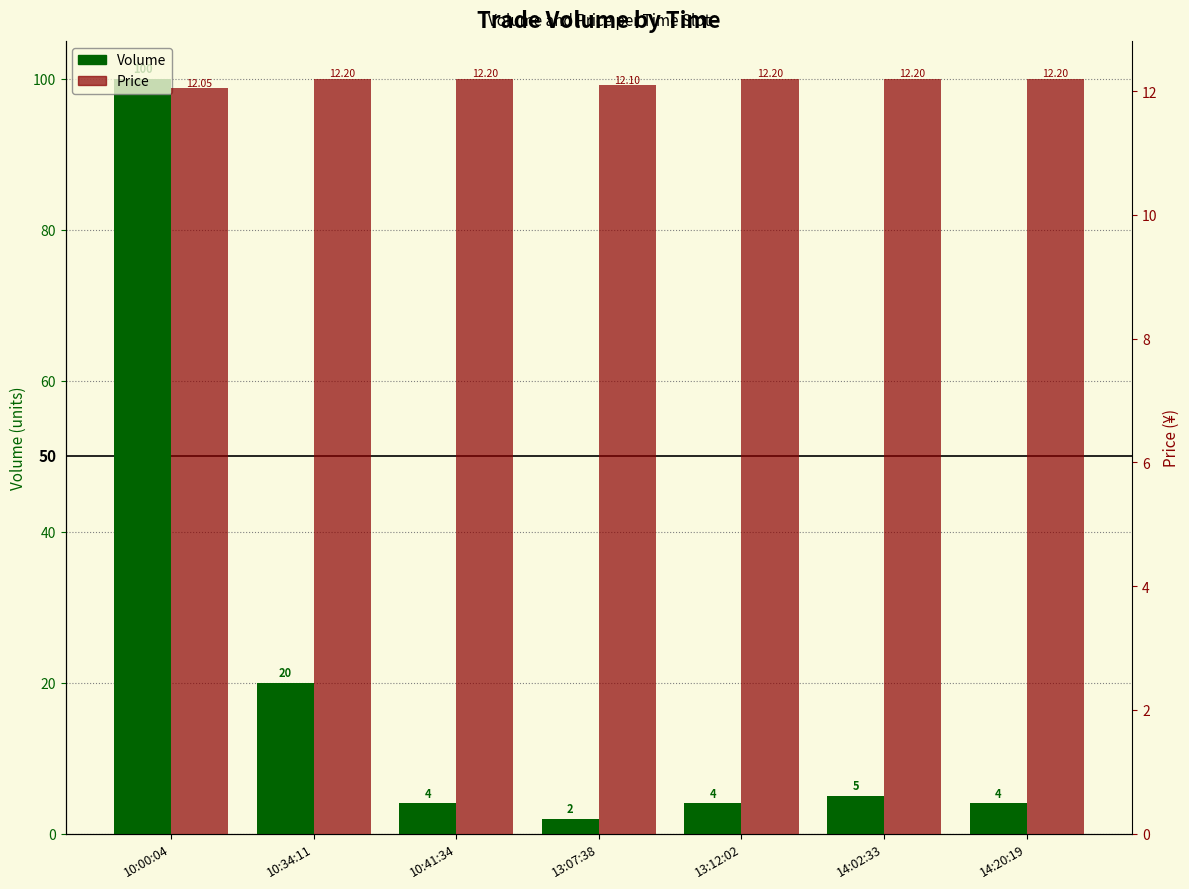

At how many categories does at least one series exceed 5?

7